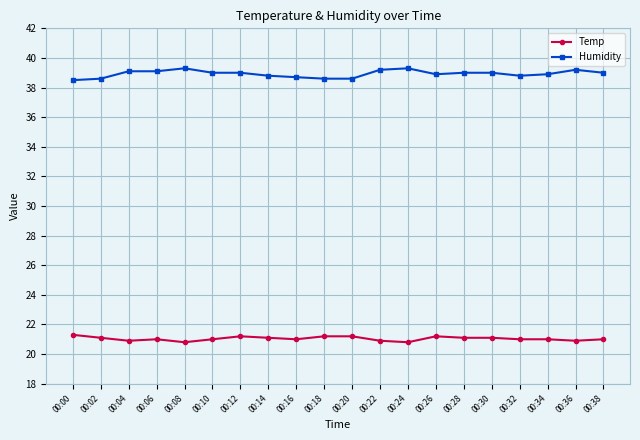

Reading left to right, extract all data points from this chart.

Temp: 00:00=21.3	00:02=21.1	00:04=20.9	00:06=21.0	00:08=20.8	00:10=21.0	00:12=21.2	00:14=21.1	00:16=21.0	00:18=21.2	00:20=21.2	00:22=20.9	00:24=20.8	00:26=21.2	00:28=21.1	00:30=21.1	00:32=21.0	00:34=21.0	00:36=20.9	00:38=21.0
Humidity: 00:00=38.5	00:02=38.6	00:04=39.1	00:06=39.1	00:08=39.3	00:10=39.0	00:12=39.0	00:14=38.8	00:16=38.7	00:18=38.6	00:20=38.6	00:22=39.2	00:24=39.3	00:26=38.9	00:28=39.0	00:30=39.0	00:32=38.8	00:34=38.9	00:36=39.2	00:38=39.0